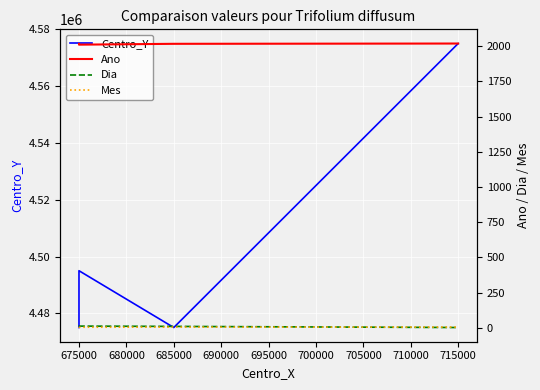

Which series has the widest spread of values?

Centro_Y